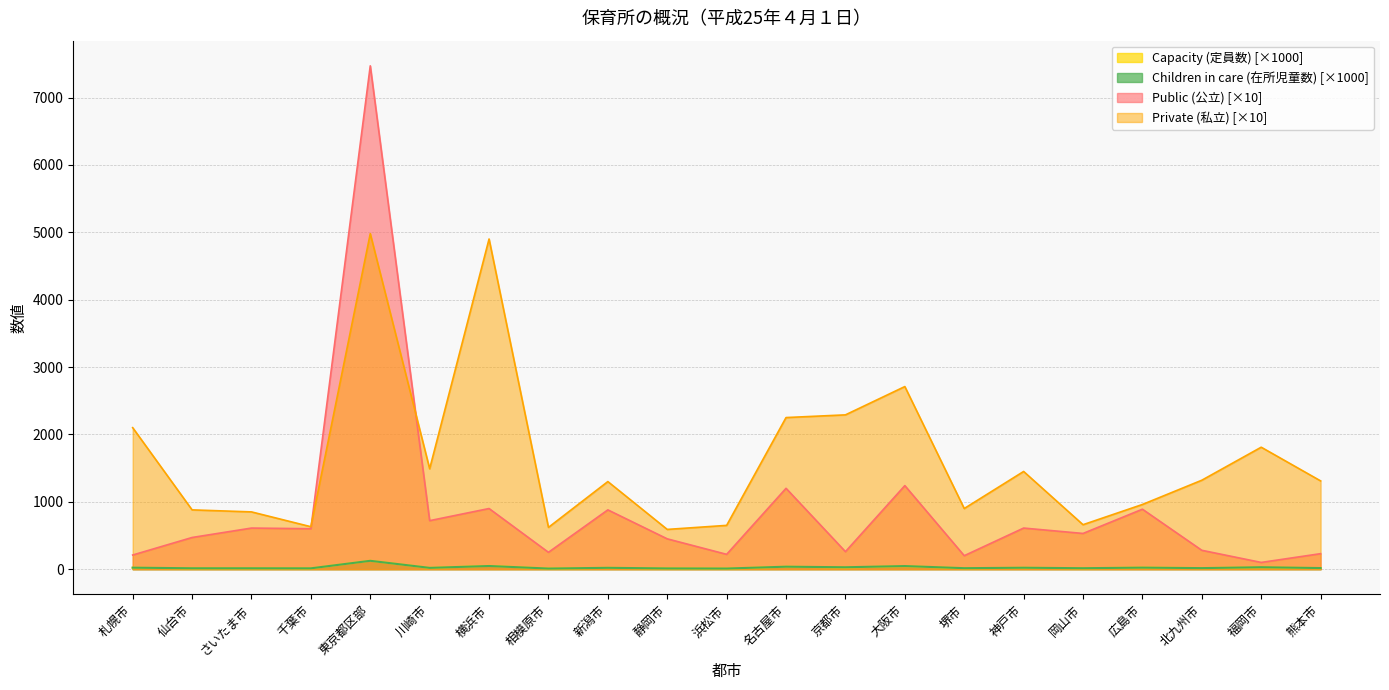

How many data points in Public (公立) are above 530?

10